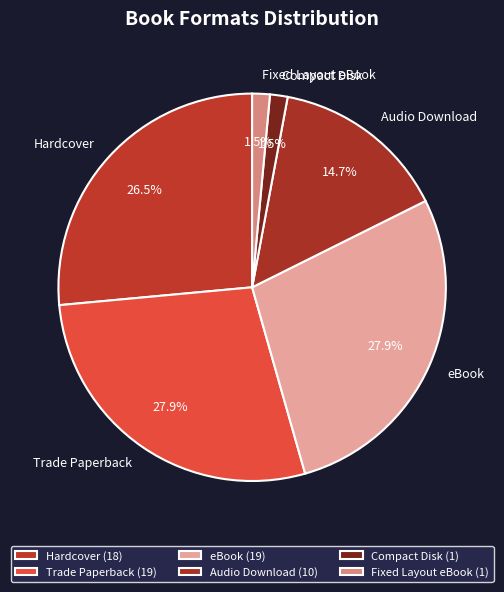

What percentage is NOT represented by Trade Paperback?

72.1%